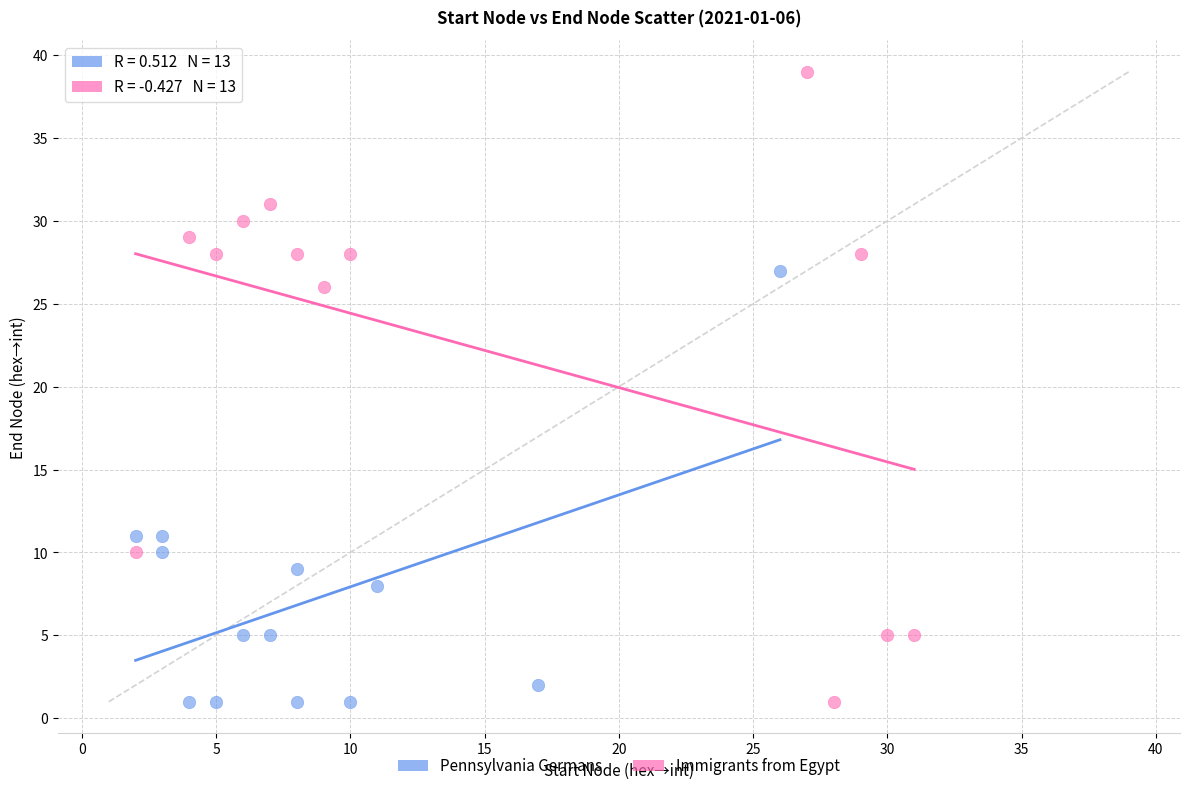

Which series has the widest spread of Y values?

Immigrants from Egypt